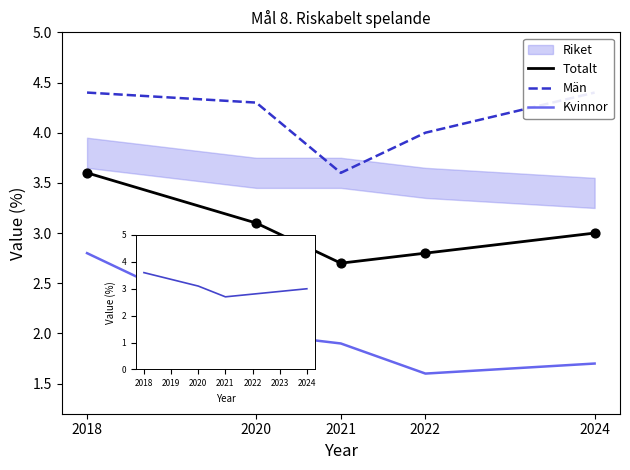

What is the total value across all series at 2020?

9.4